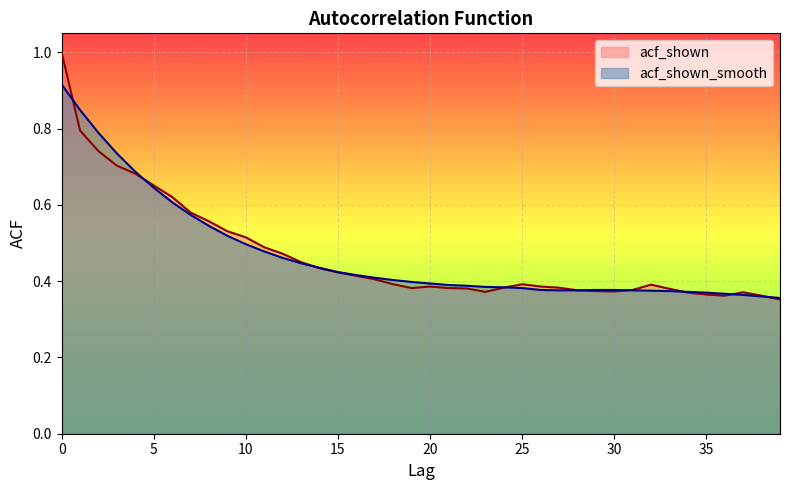

What is the value of the acf_shown_smooth point at the 21st from the left?

0.4